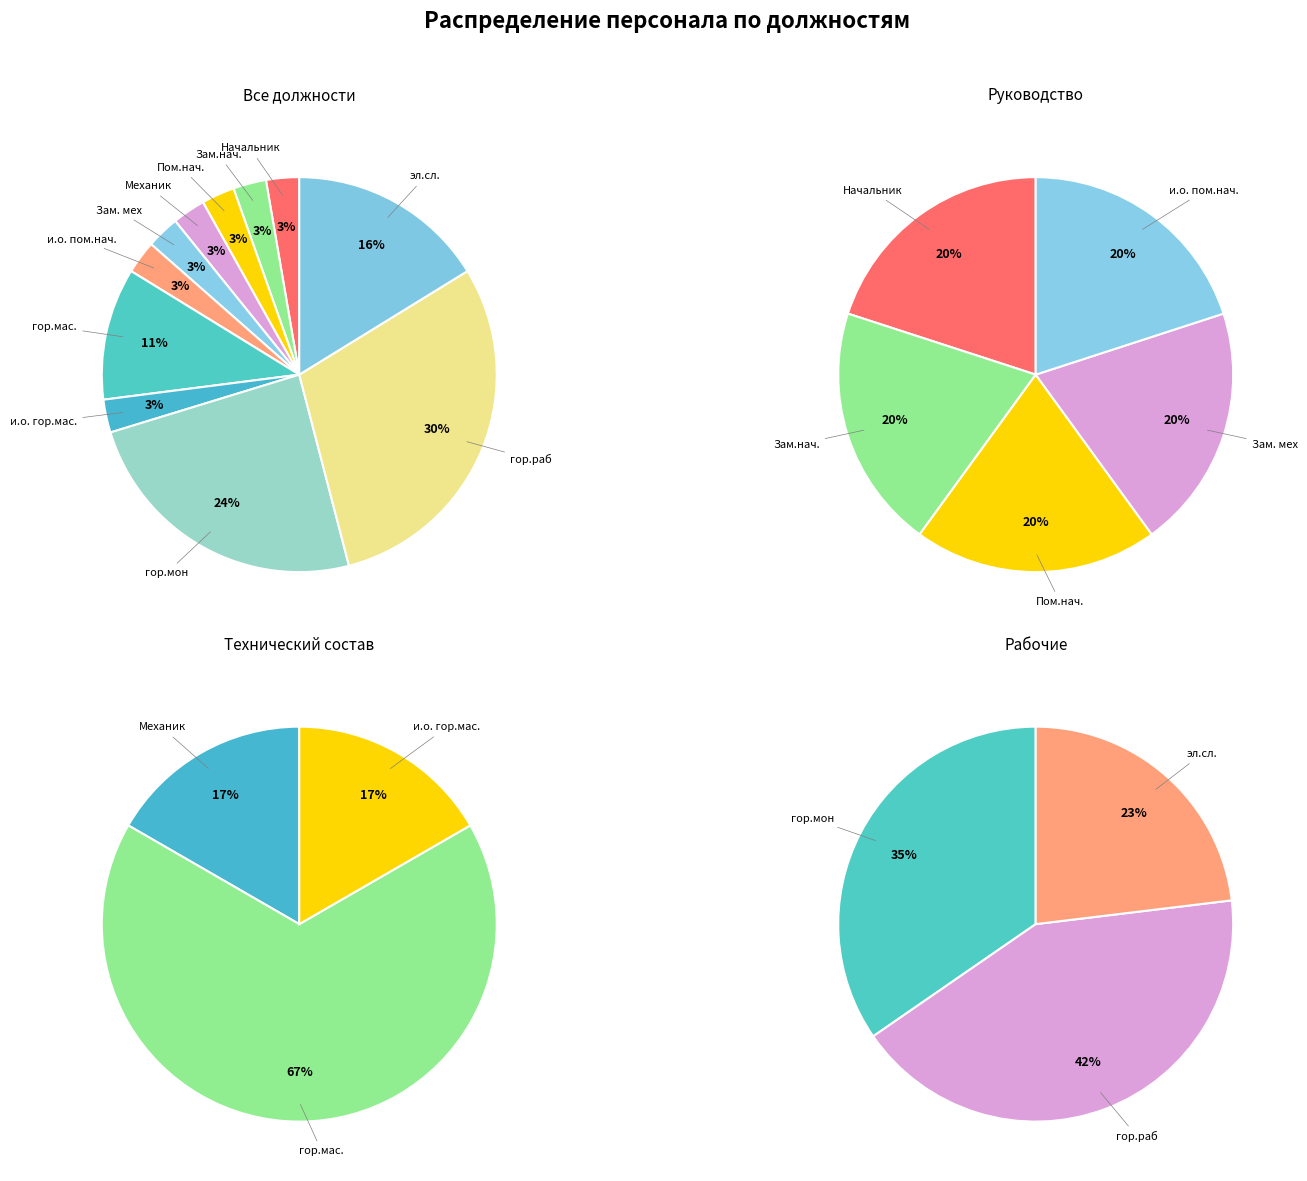

Which category has the biggest portion of the pie?

гор.раб